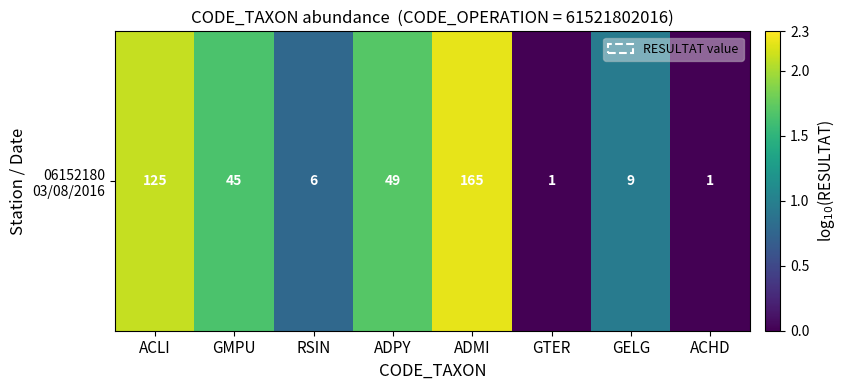

What is the difference between the values at RSIN and GTER?

0.8